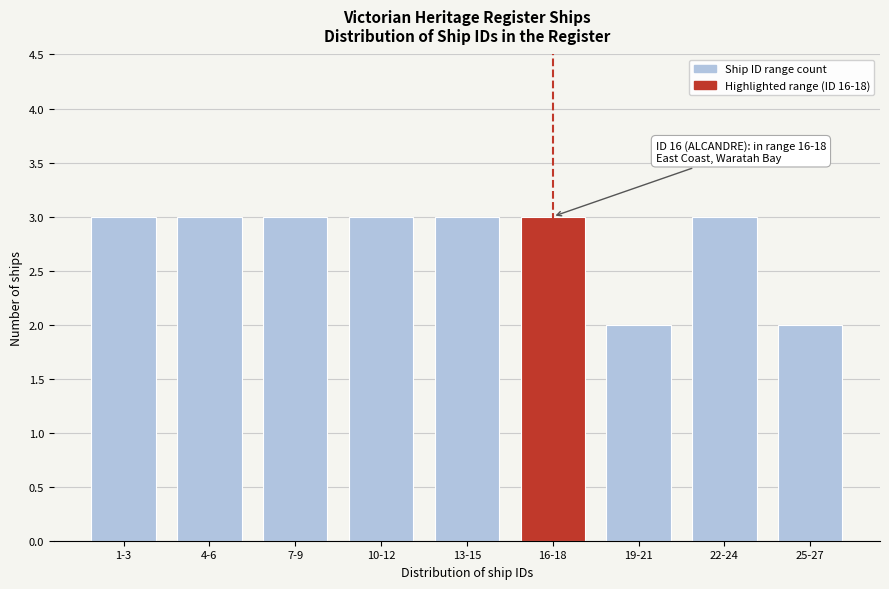

Reading left to right, list all the values displayed in this chart.

3	3	3	3	3	3	2	3	2